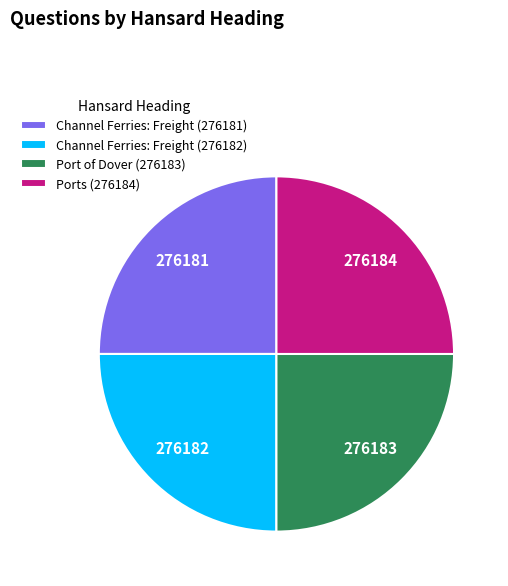

Is it true that Ports (276184) is 25% of the pie?

True